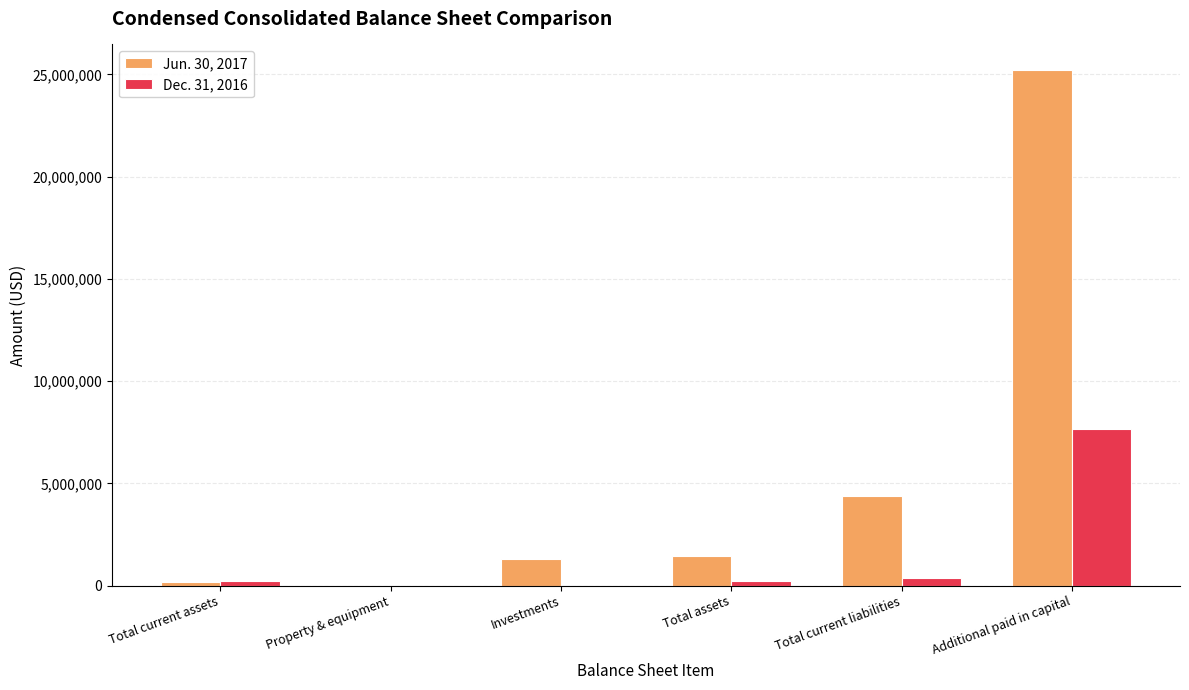

Is it true that Dec. 31, 2016 equals -4816292 at Investments?

False